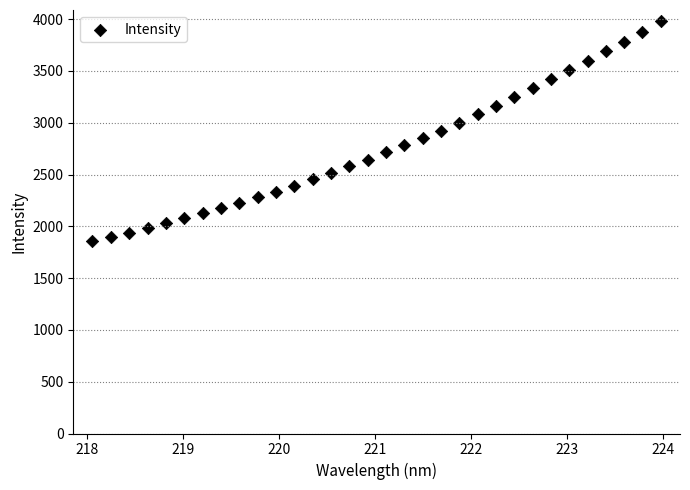

What is the range of Y values (max minus min)?

2125.7